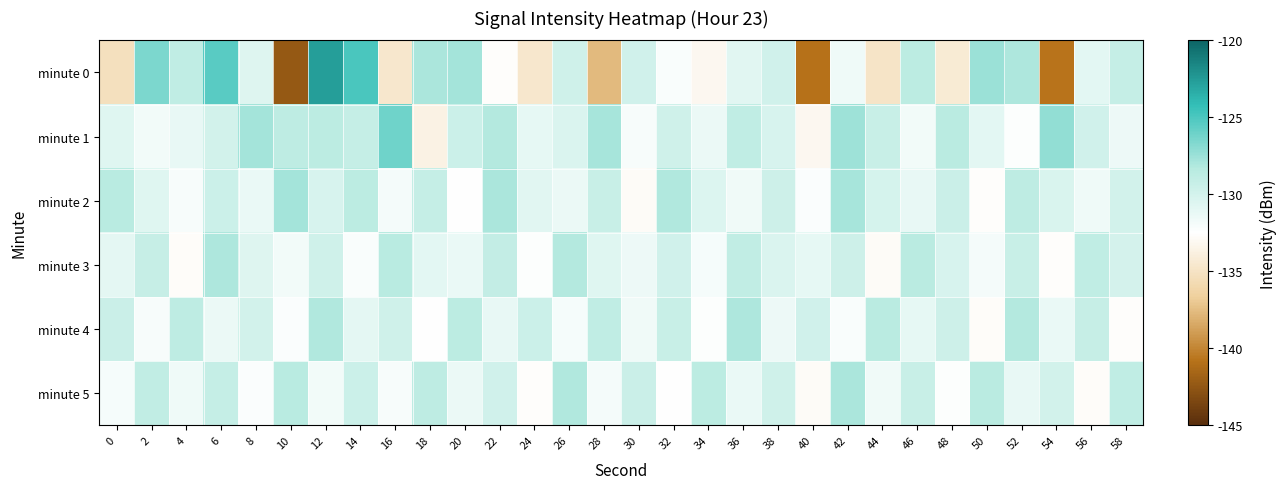

What is the difference between the highest and lowest values at 48?

5.8